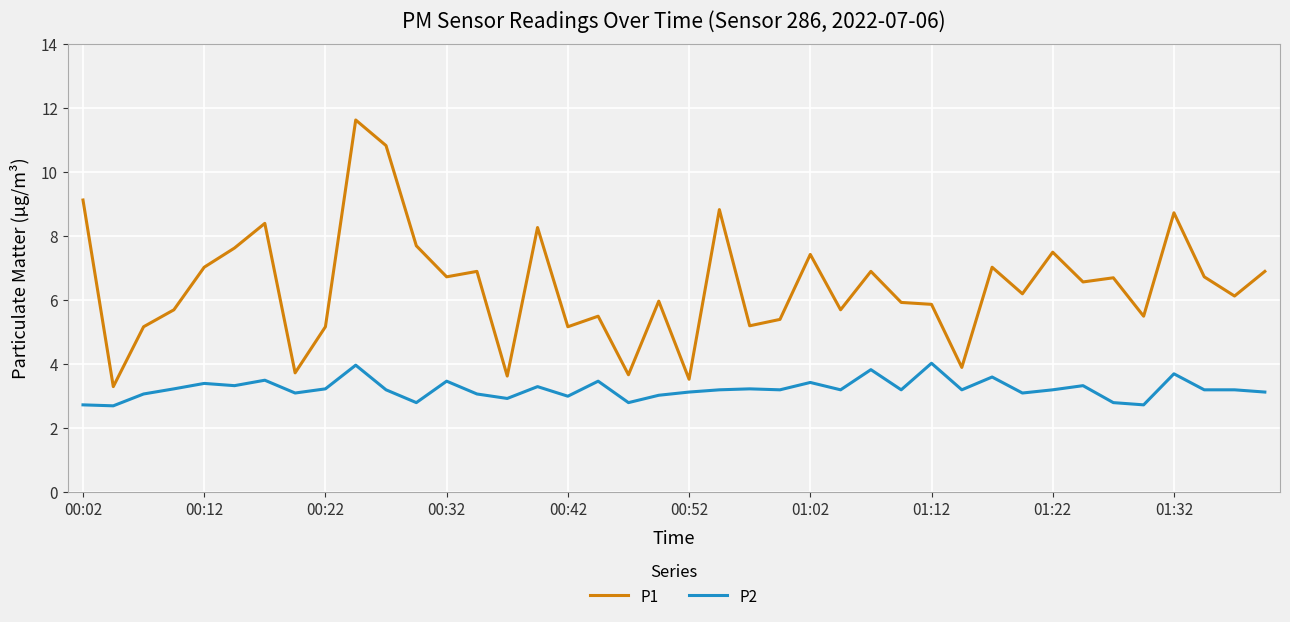

Rank the series by their average value, from highest to lowest.

P1, P2